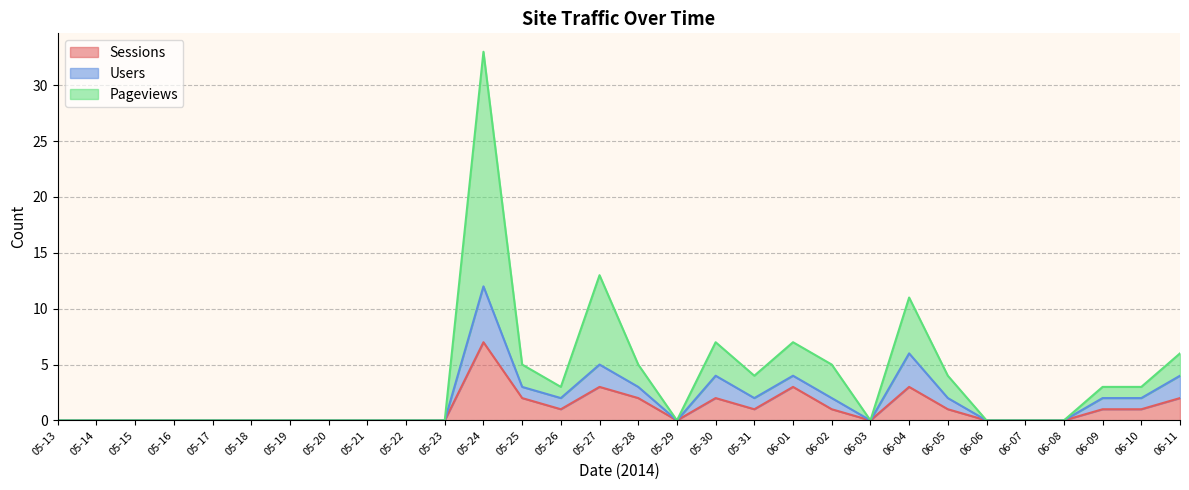

Is the value of Users at 05-16 greater than the value of Pageviews at 05-28?

No